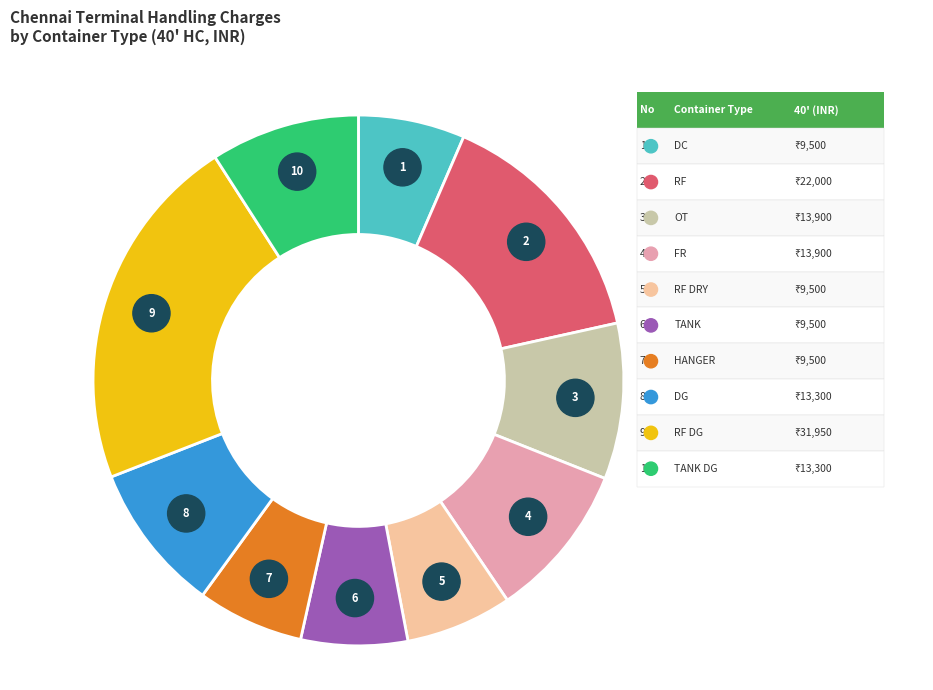

Which slice is the smallest?

DC